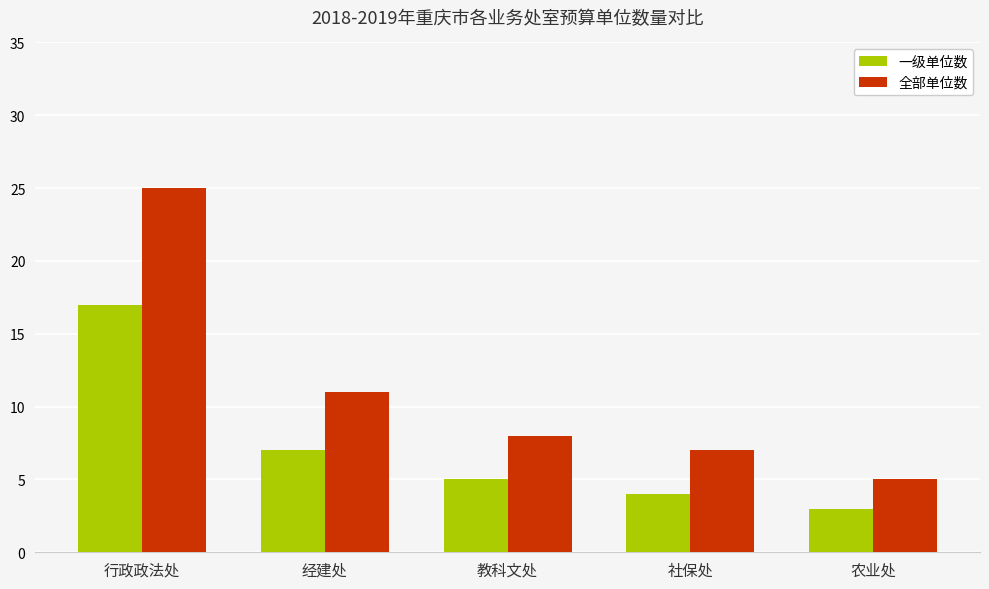

How many values in the 全部单位数 series are below 8?

2